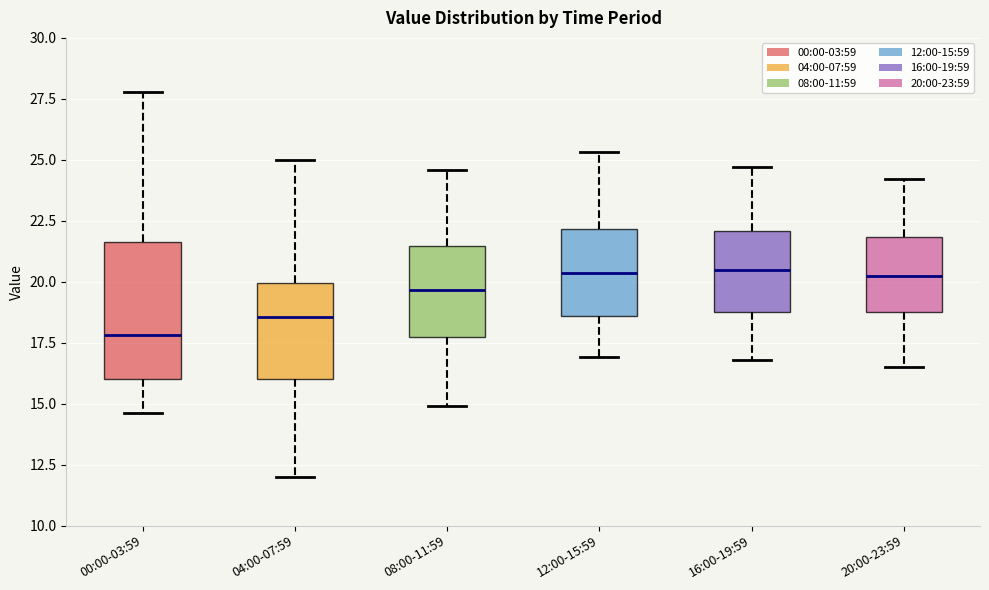

Where is the upper edge of the box for 16:00-19:59 on the y-axis? The values are not printed on the chart, so give them approximately, as read against the axis.

22.0